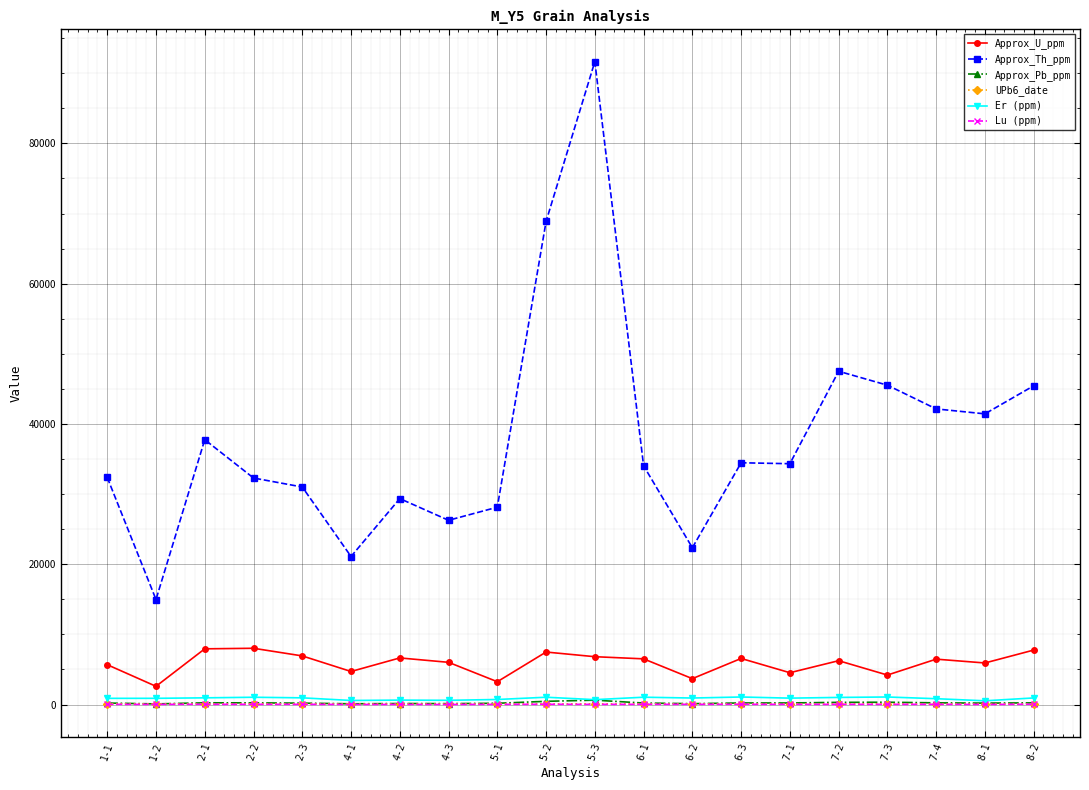

True or false: Approx_U_ppm has more than 0 points higher than both neighbors.

True